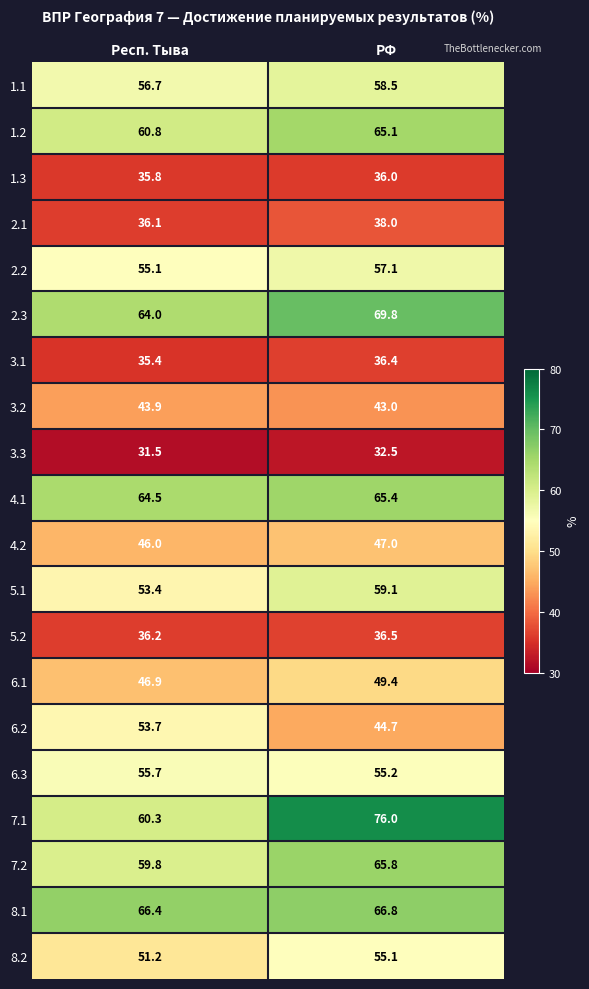

At which label is 6.3 closest to 55?

РФ